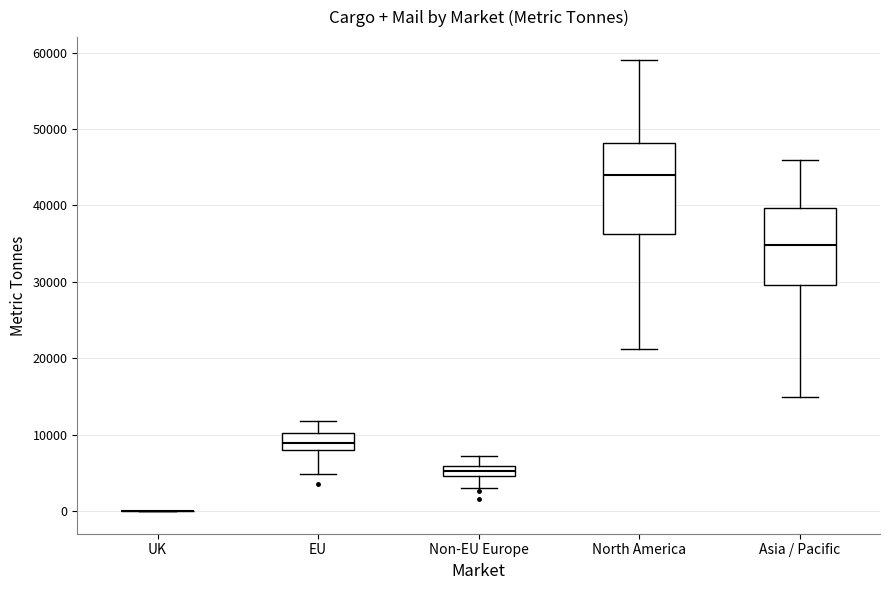

Which box is the tallest, from its lower edge to its upper edge?

North America